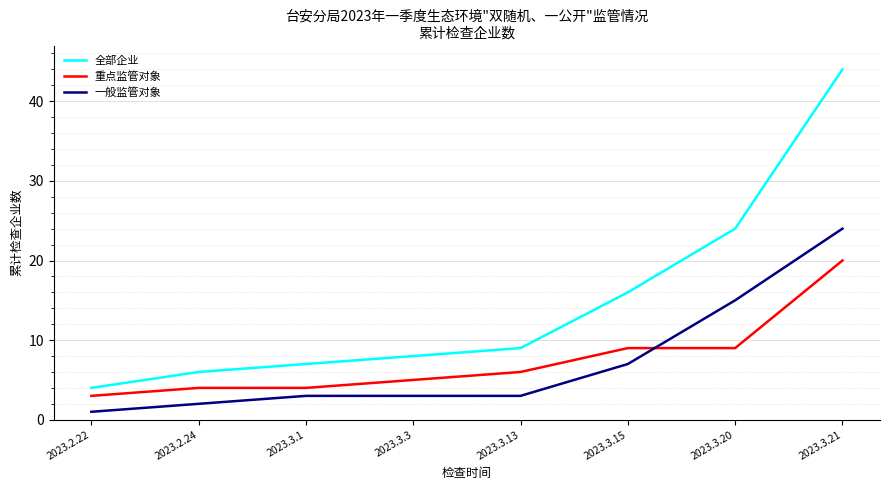

Between 2023.3.1 and 2023.3.20, which series saw the biggest shift?

全部企业